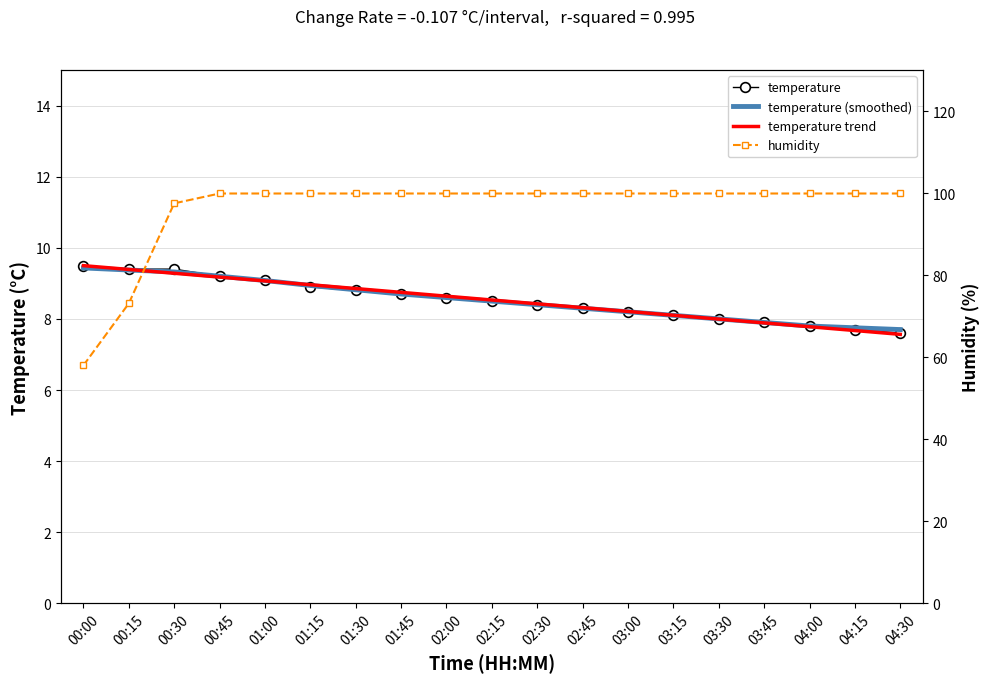

What is the average value of the temperature trend series?

8.5